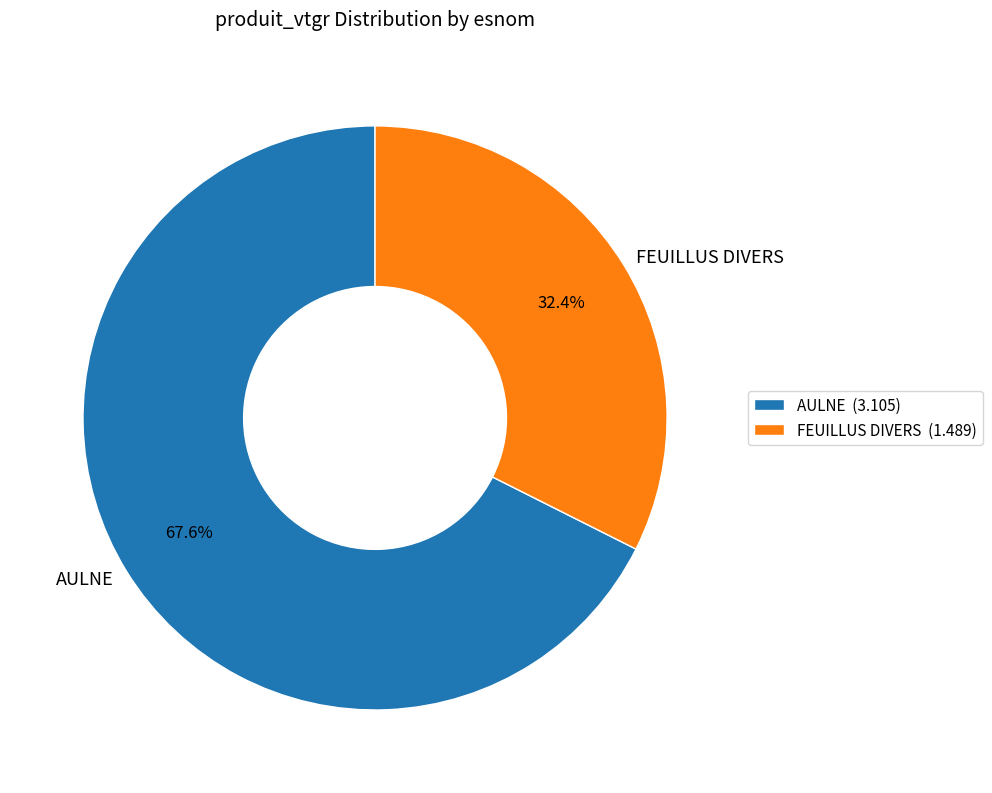

To the nearest percent, what is the combined percentage of AULNE and FEUILLUS DIVERS?

100%